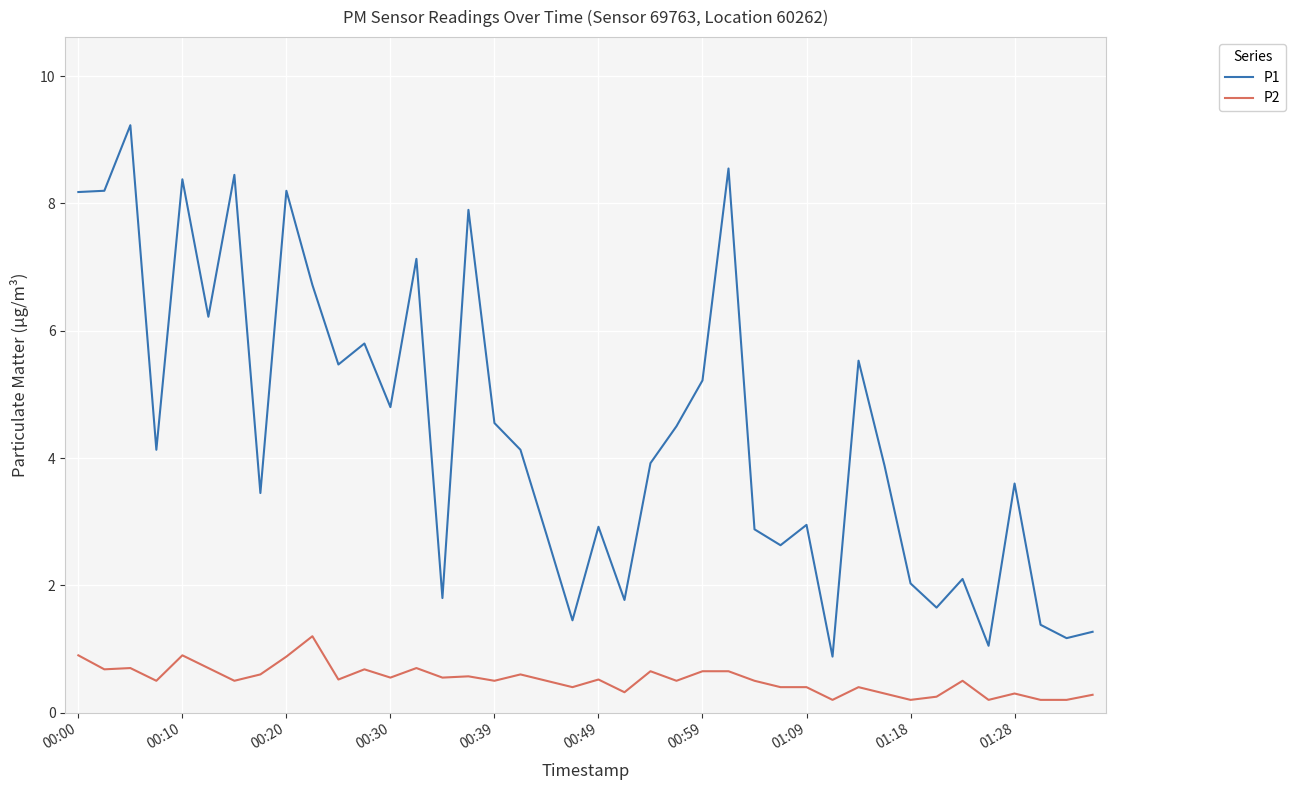

Which series has the largest total across all categories?

P1